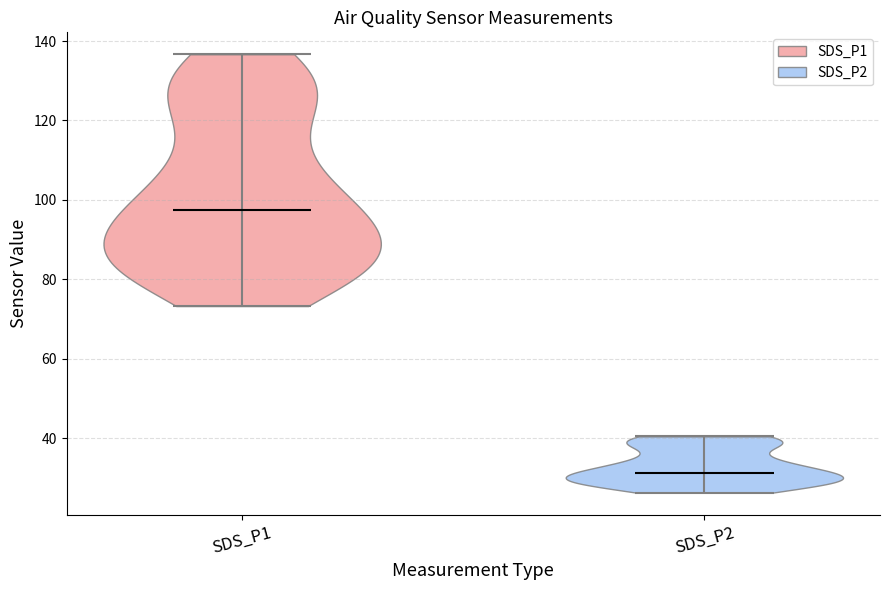

Which violin has the lowest median line?

SDS_P2